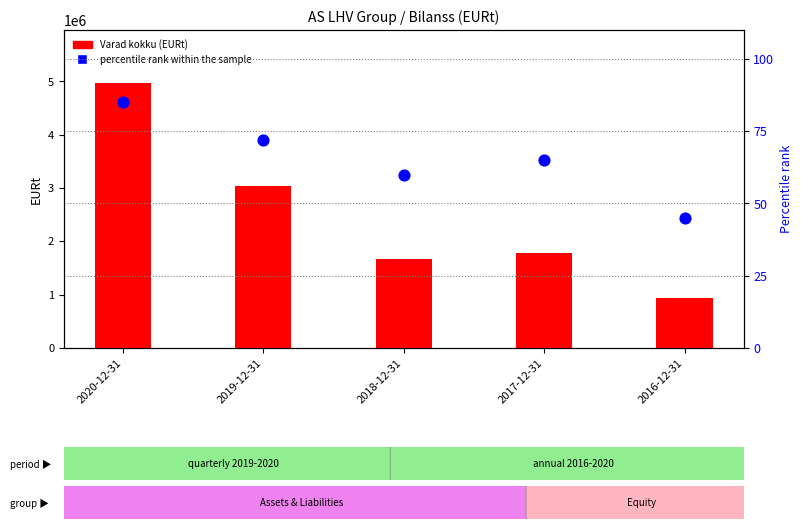

At which category is the sum across all series the highest?

2020-12-31